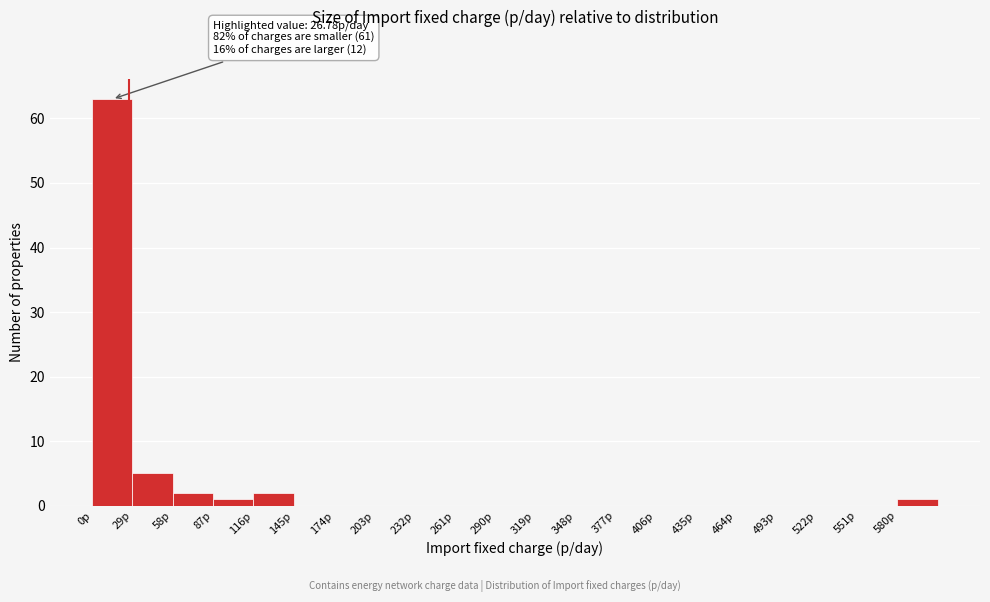

Over which range of the x-axis is the bar tallest?

0 to 29